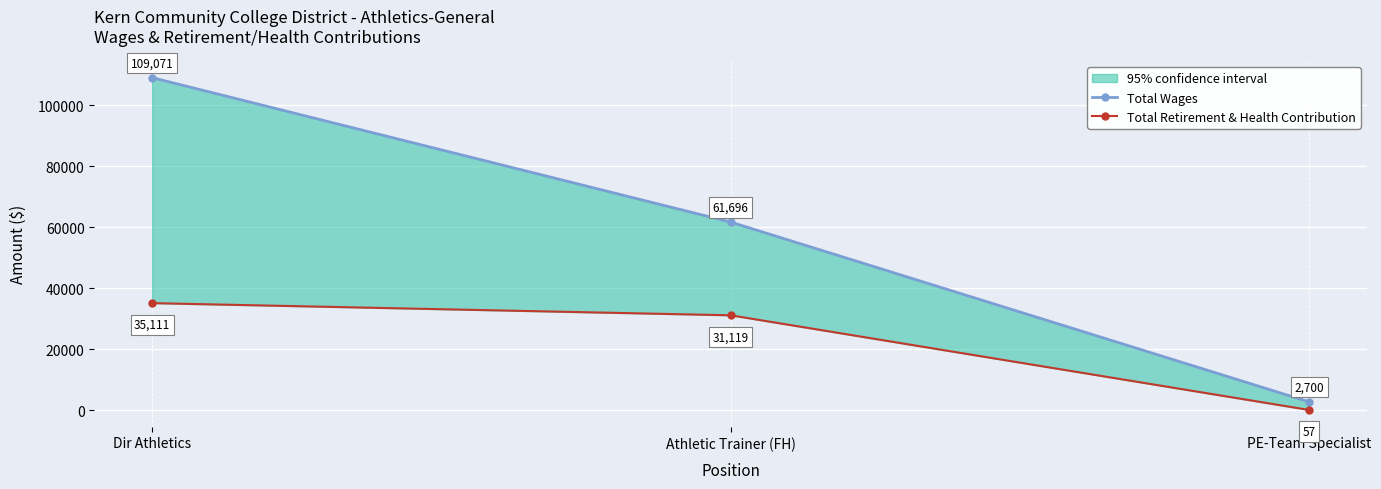

The value of Total Retirement & Health Contribution at PE-Team Specialist is 57. True or false?

True